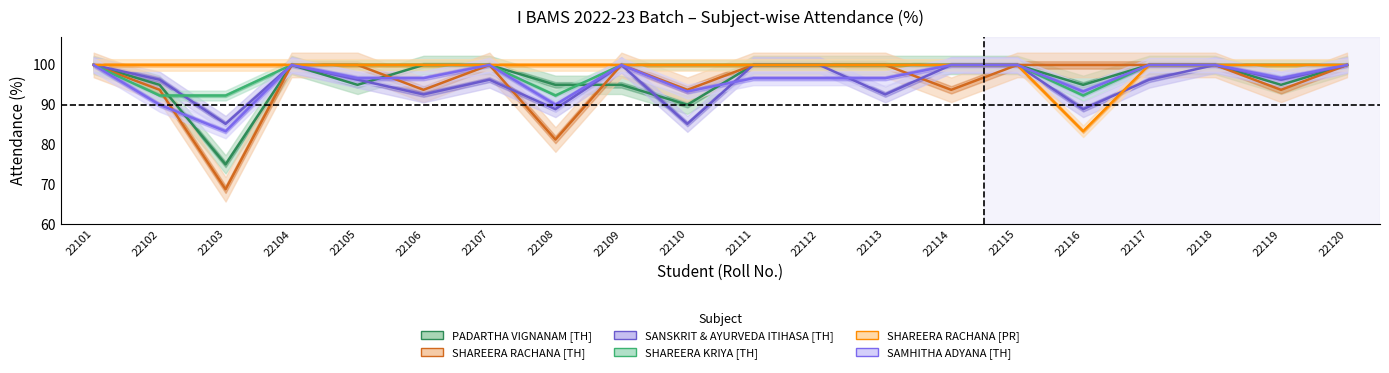

At which label does SANSKRIT & AYURVEDA ITIHASA [TH] first exceed 96?

22101